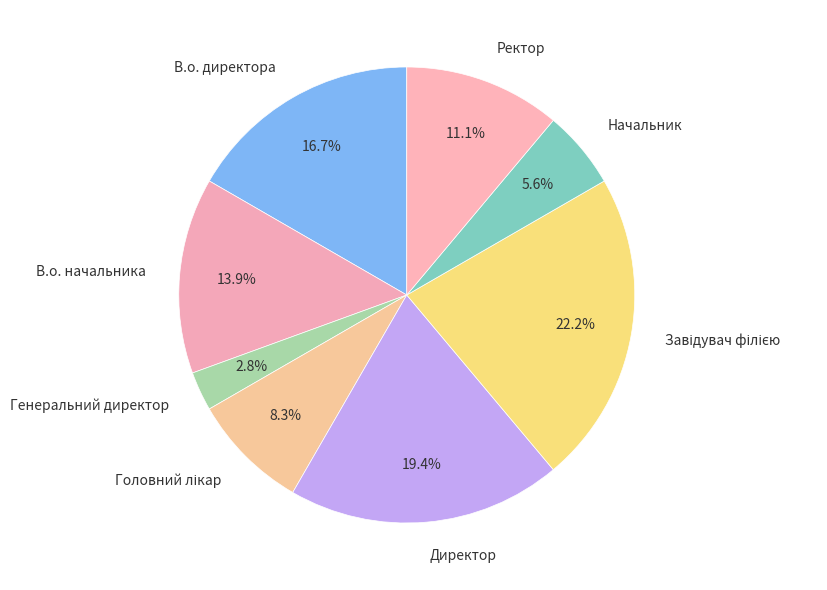

What is the smallest slice in the pie chart?

Генеральний директор